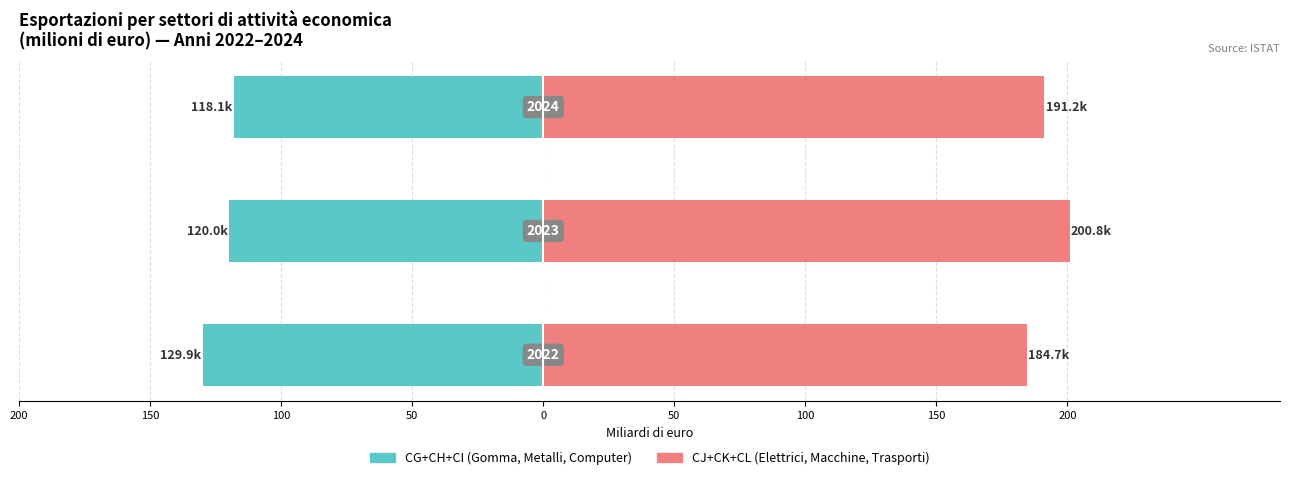

Is it true that CG+CH+CI (Gomma, Metalli, Computer) equals -26.8 at 200?

False